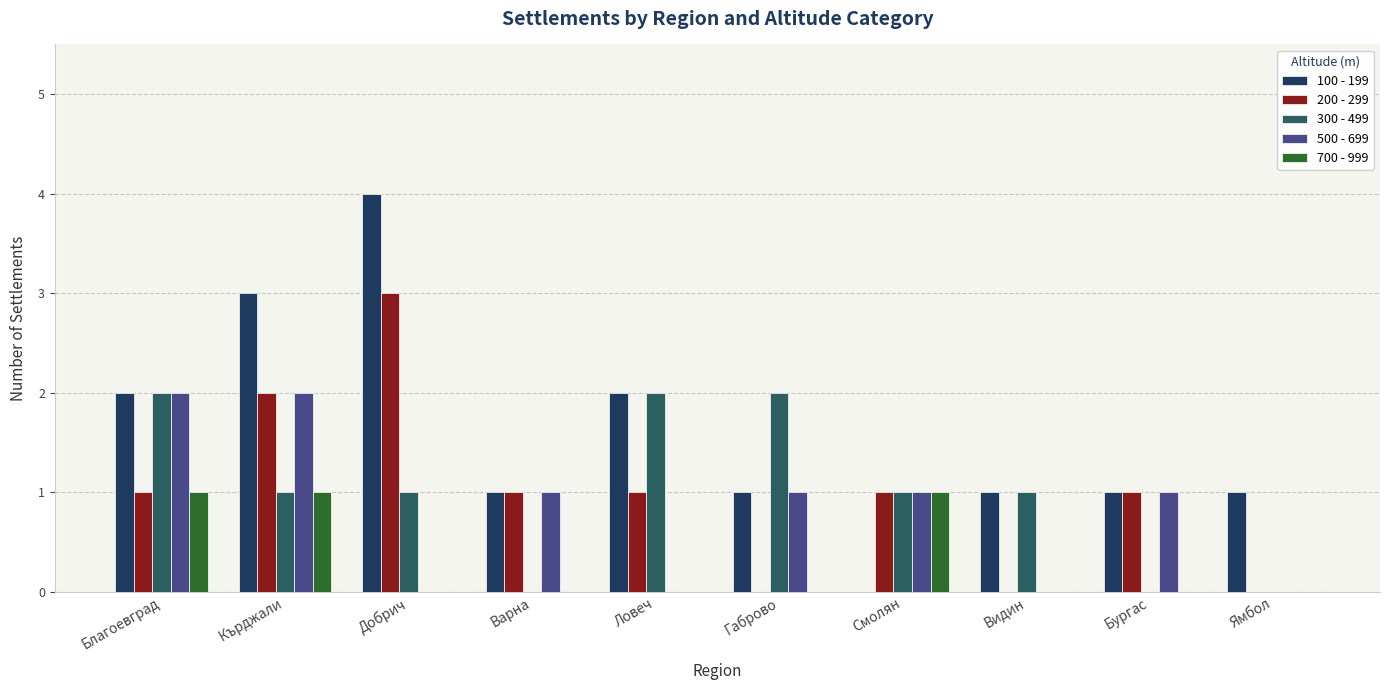

What is the value of the 500 - 699 bar at the 7th from the left?

1